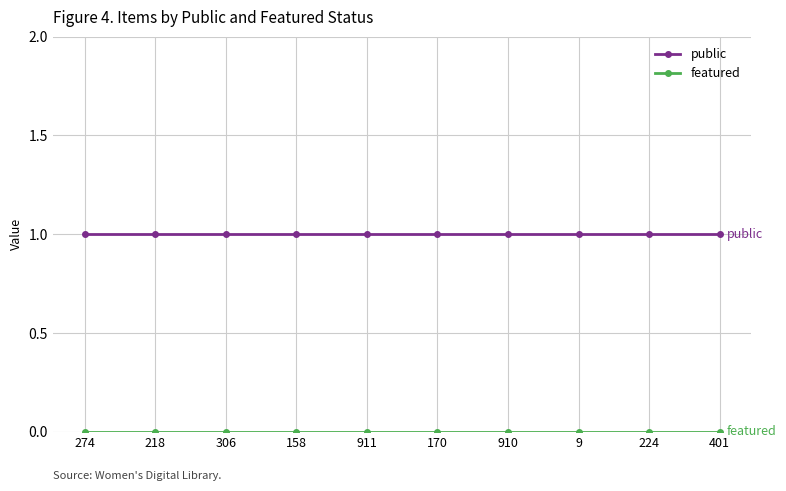

How many categories are shown in the chart?

10